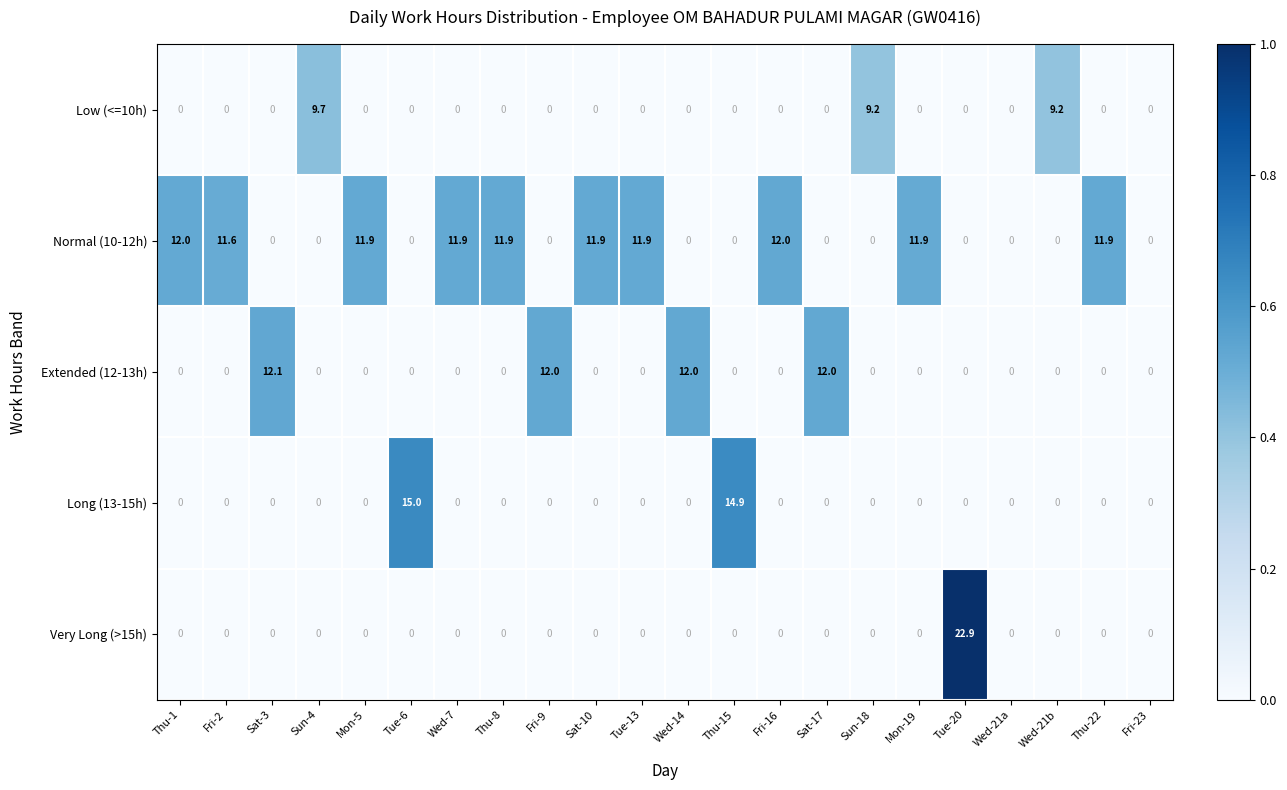

What is the spread (max minus min) of values at Wed-7?

11.9